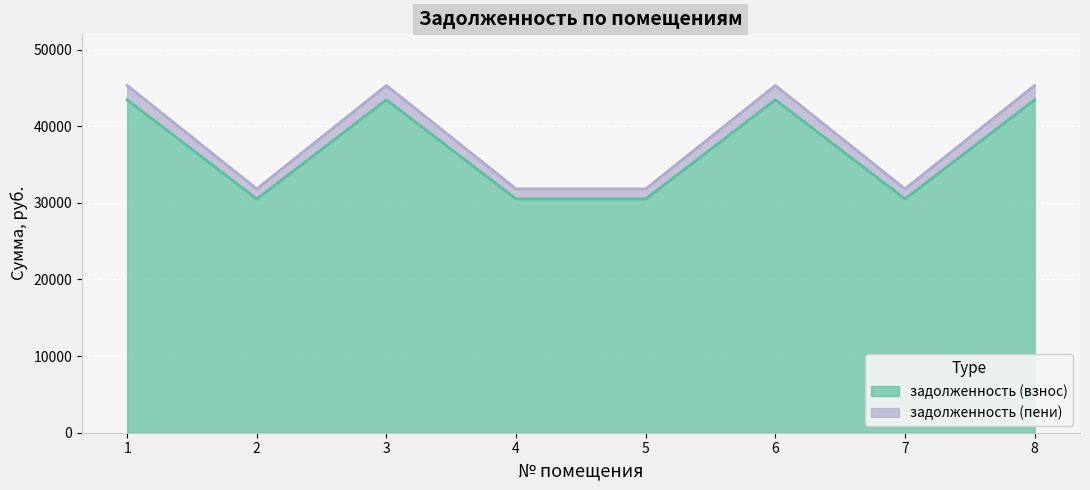

True or false: задолженность (взнос) has a value of 43457.3 at 3.

True